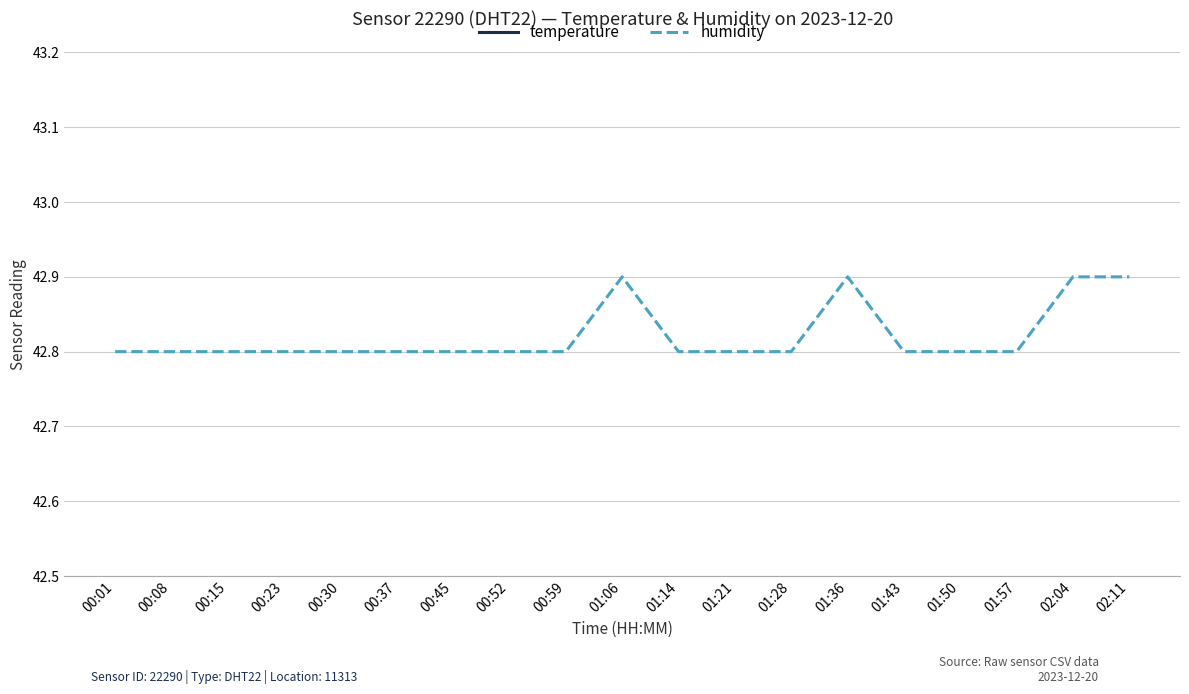

What is the spread (max minus min) of values at 01:06?

17.6